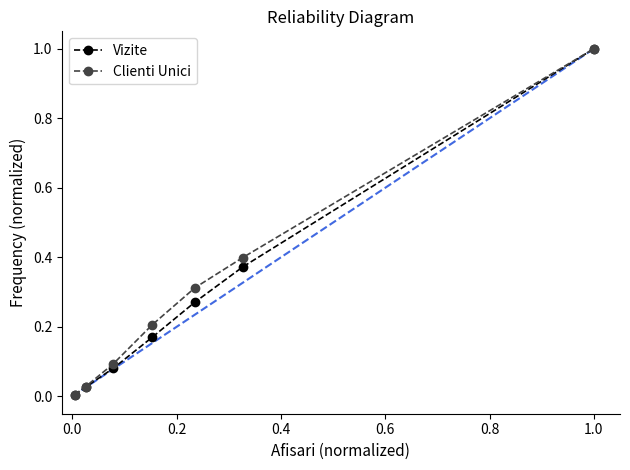

What is the maximum value shown in the chart?

1.0